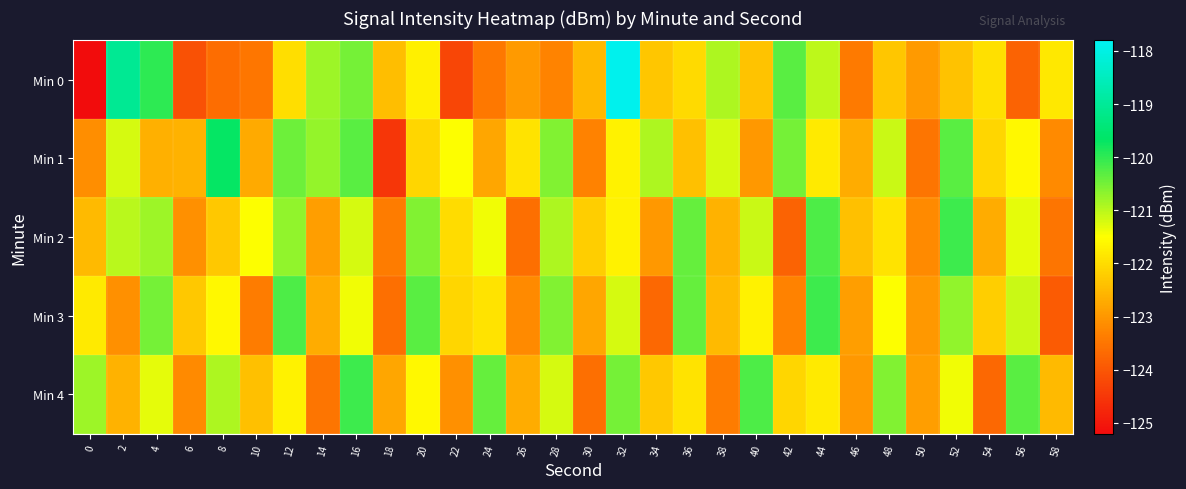

What is the total value across all series at 50?

-615.6